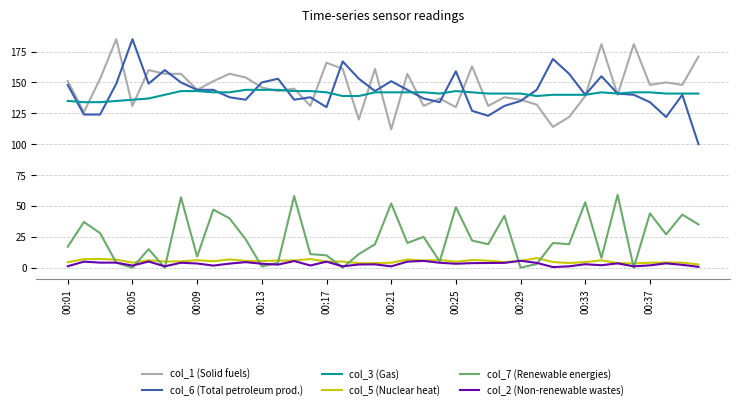

Which series has the largest range (max minus min)?

col_6 (Total petroleum prod.)